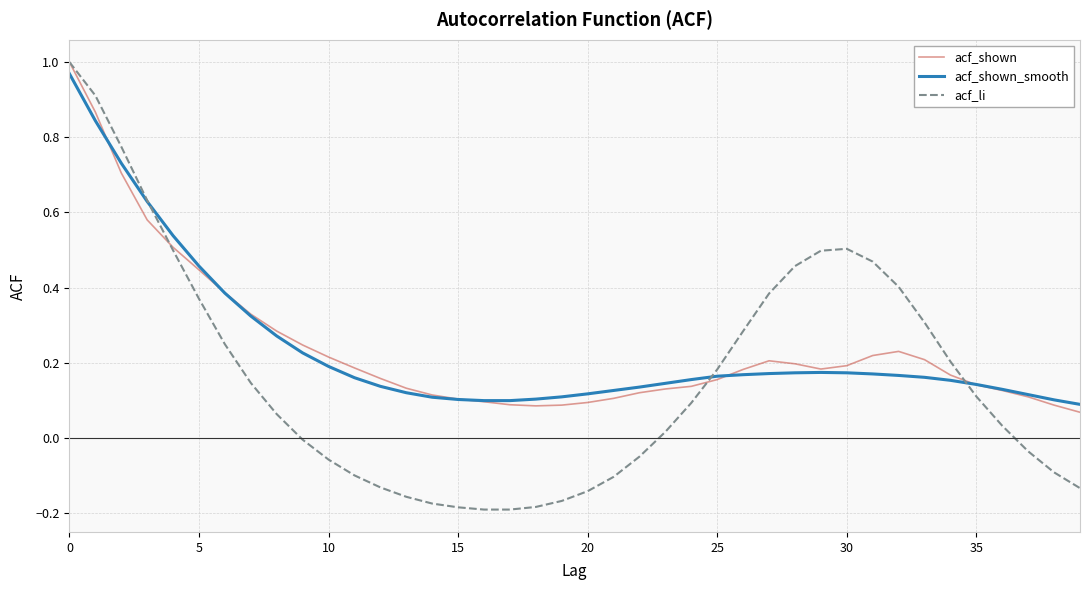

What is the difference between the second highest and second lowest values in the acf_li series?

1.1